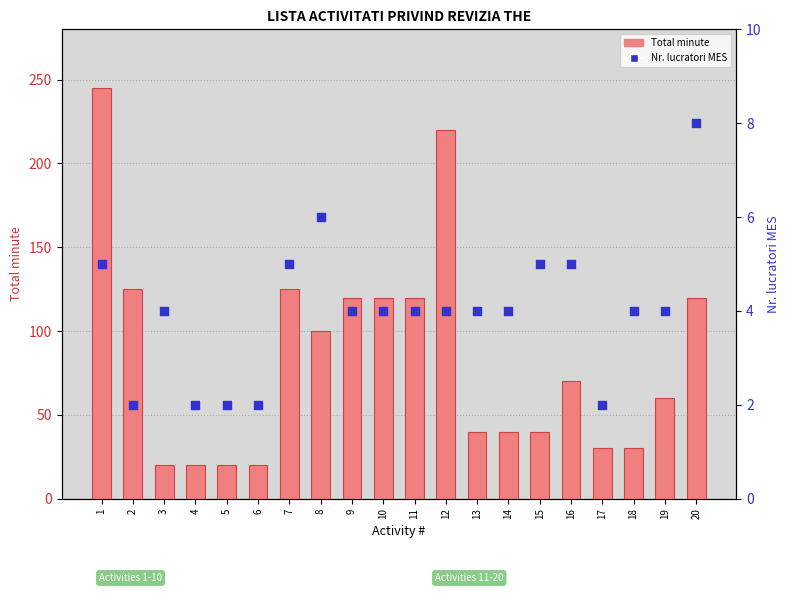

Which series has the largest total across all categories?

Total minute